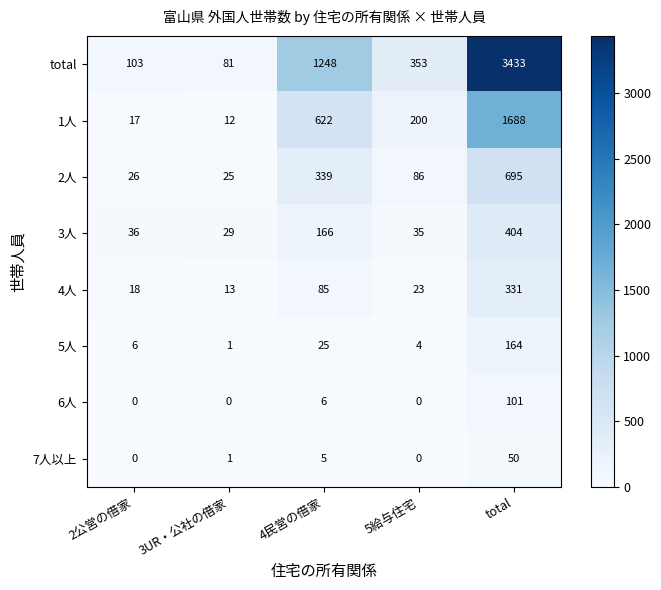

The value of 7人以上 at 2公営の借家 is -23. True or false?

False